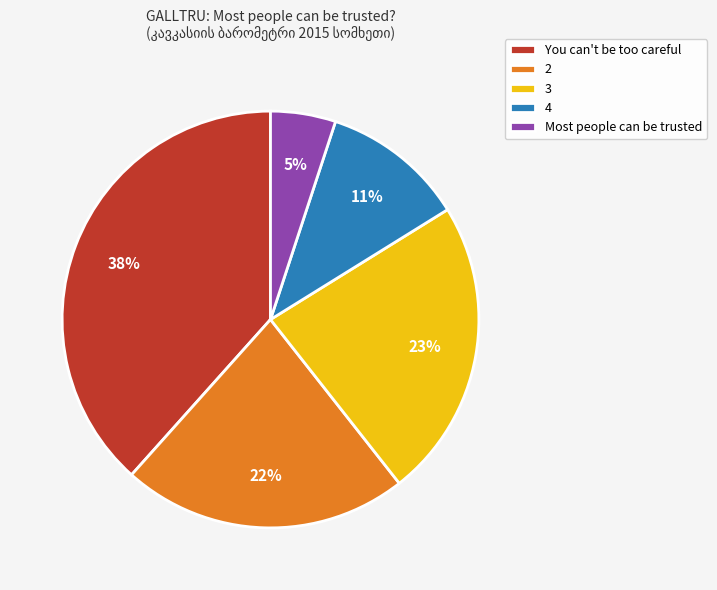

Between 2 and 3, which is larger?

3